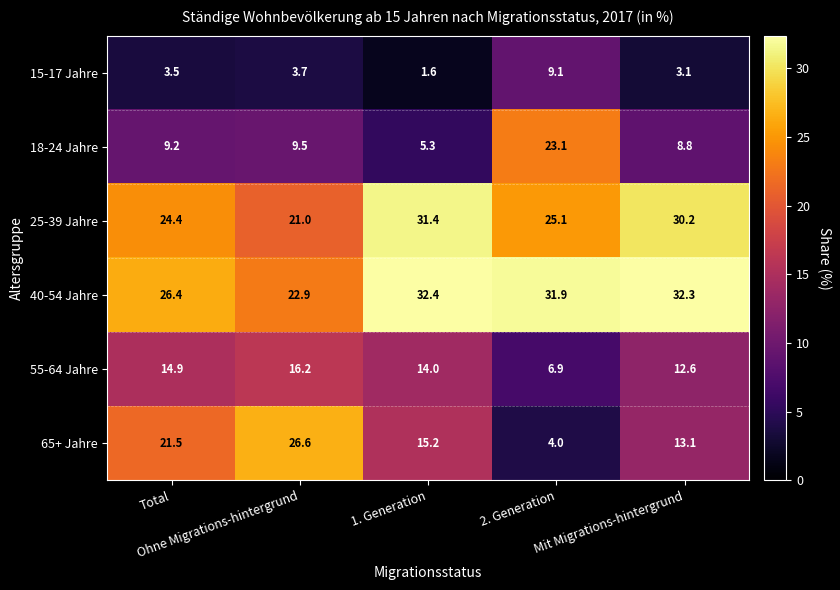

Which series has the widest spread of values?

65+ Jahre